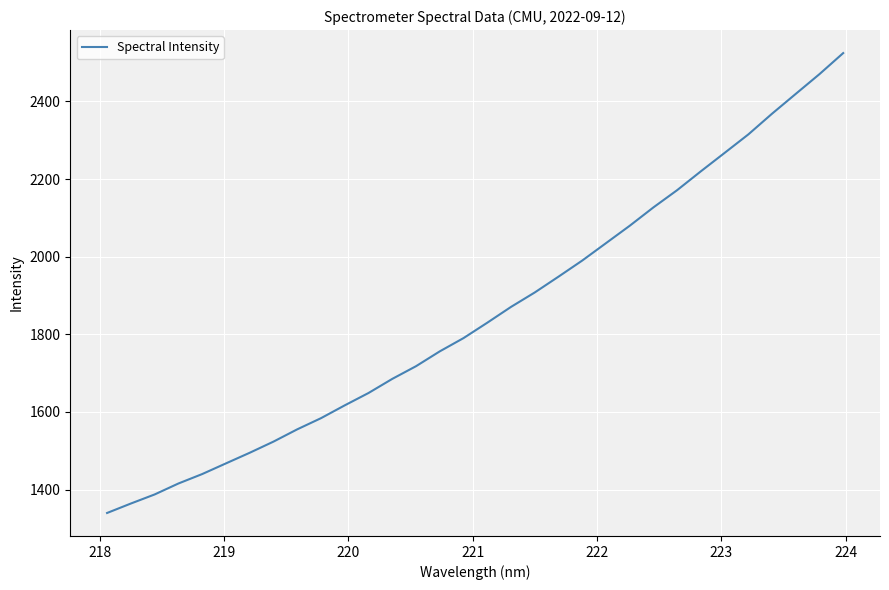

What is the difference between the maximum and minimum values?

1184.6